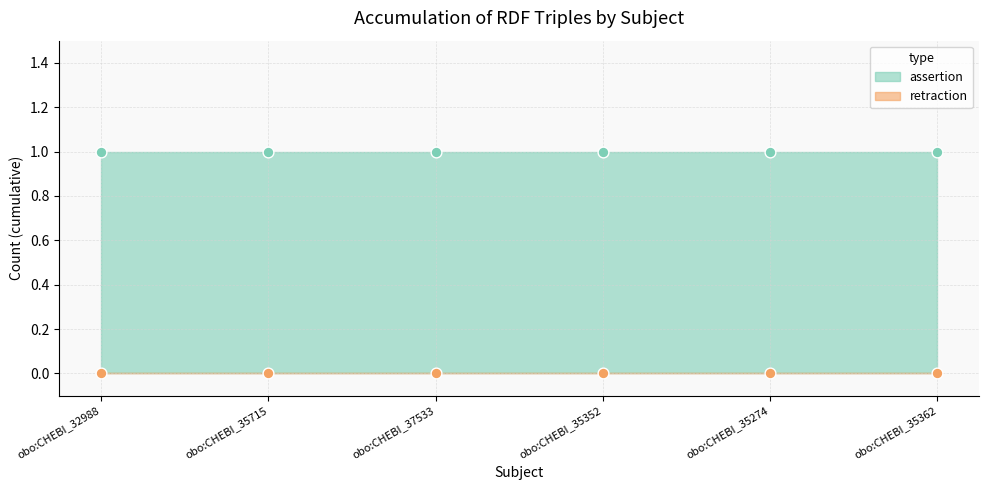

What is the total value across all series at obo:CHEBI_35352?

1